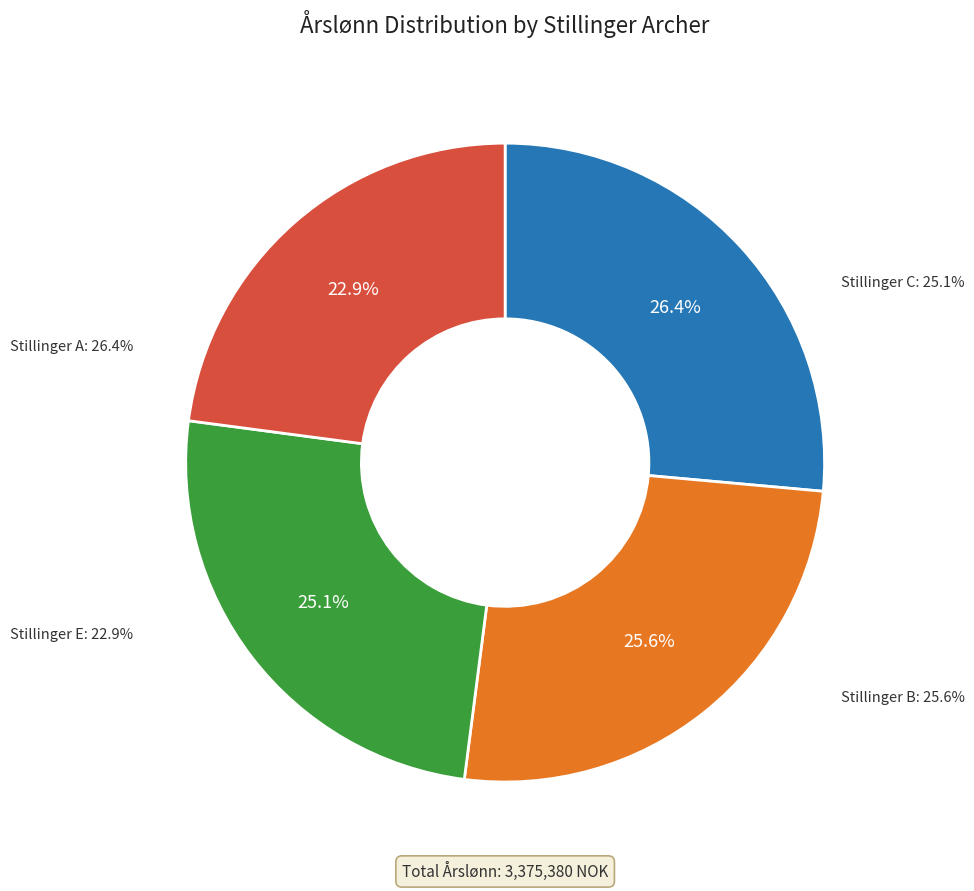

True or false: B accounts for 26% of the total.

True